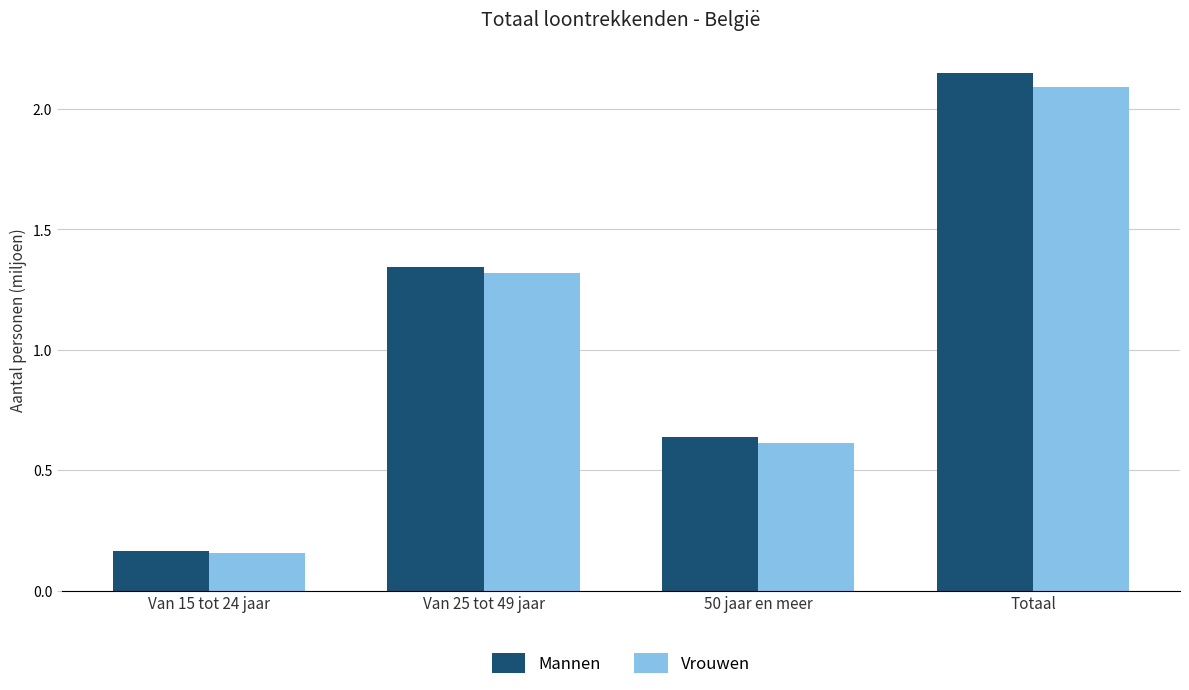

Rank the series by their average value, from lowest to highest.

Vrouwen, Mannen